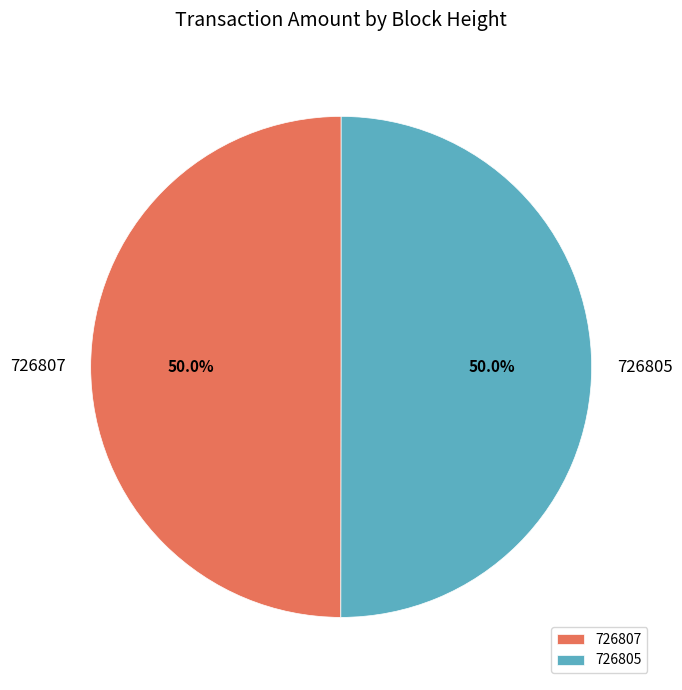

What percentage do 726805 and 726807 together represent?

100.0%